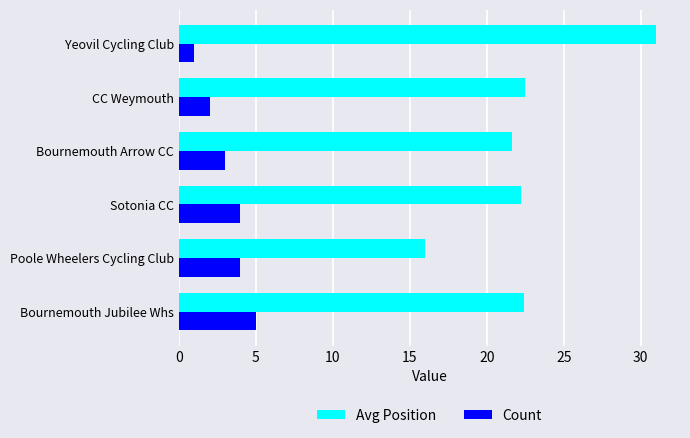

Rank the series by their maximum value, from lowest to highest.

Count, Avg Position